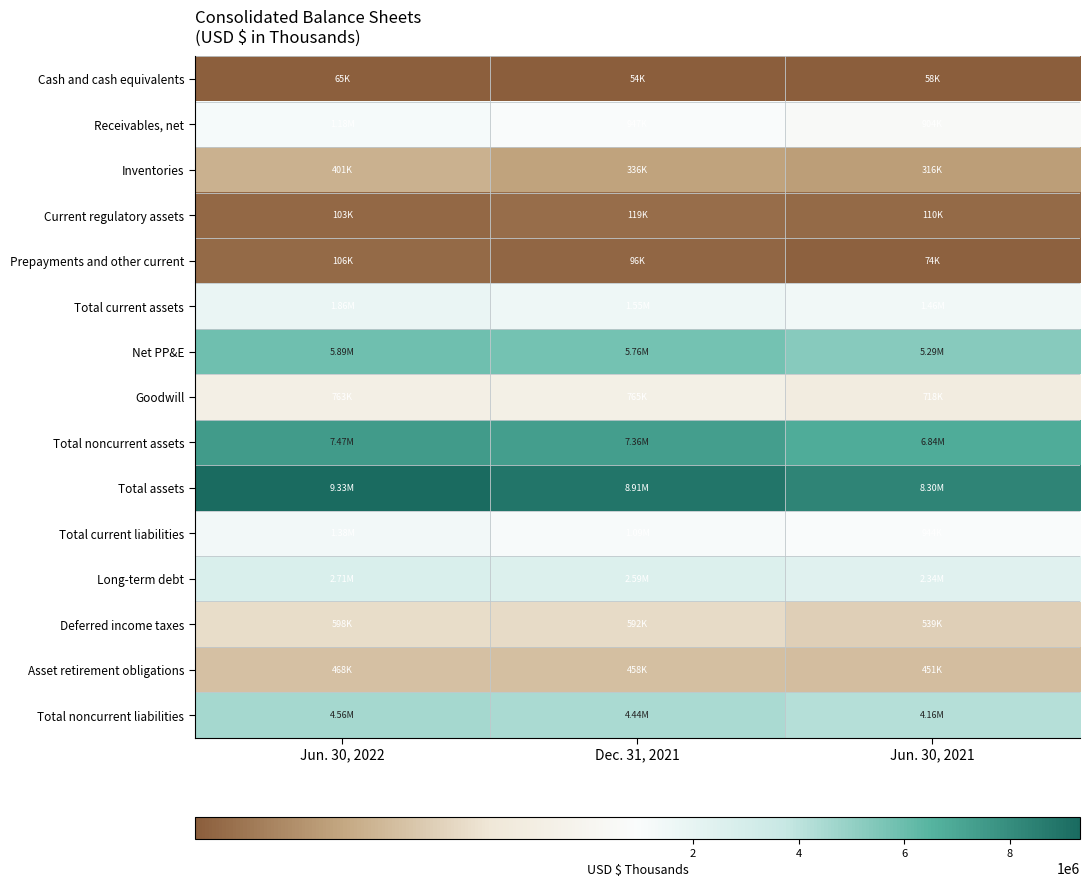

What is the maximum value shown in the chart?

9329125